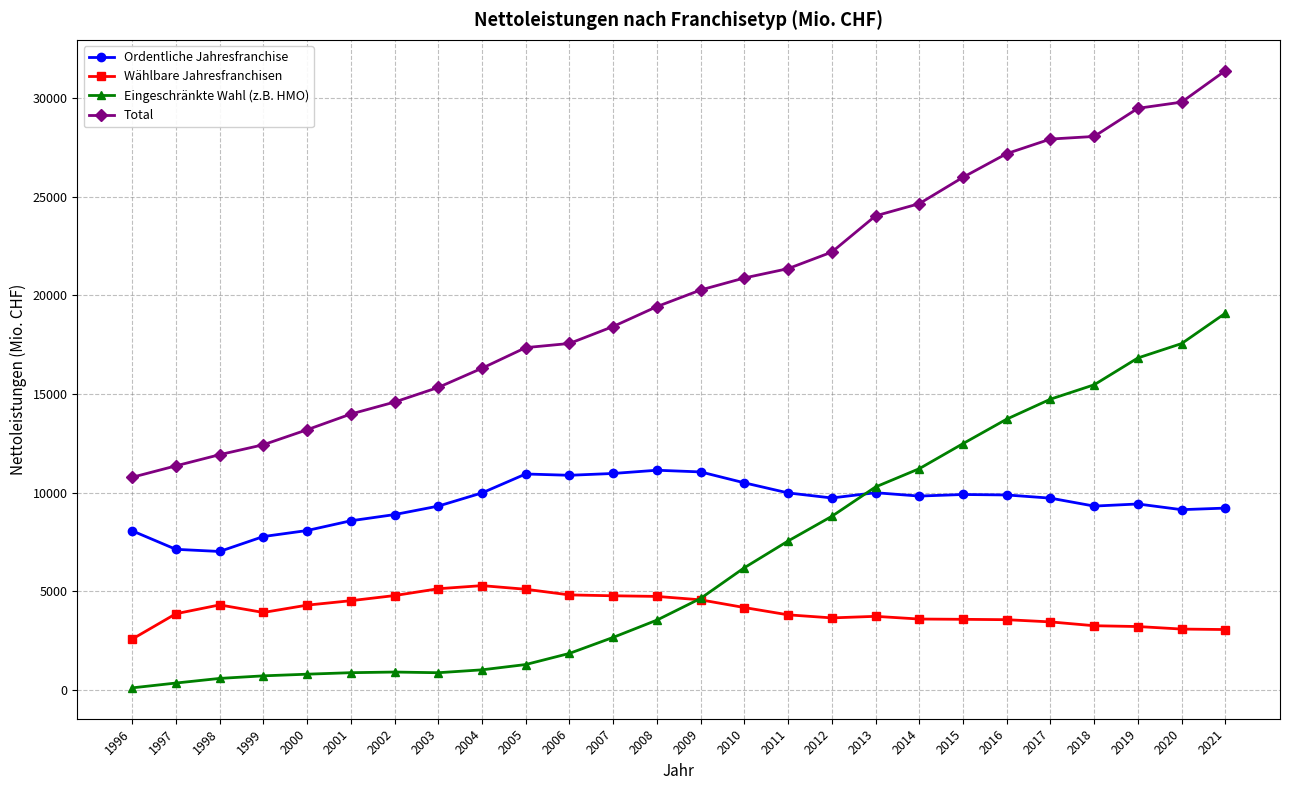

List the series in order of their overall mean, lowest first.

Wählbare Jahresfranchisen, Eingeschränkte Wahl (z.B. HMO), Ordentliche Jahresfranchise, Total